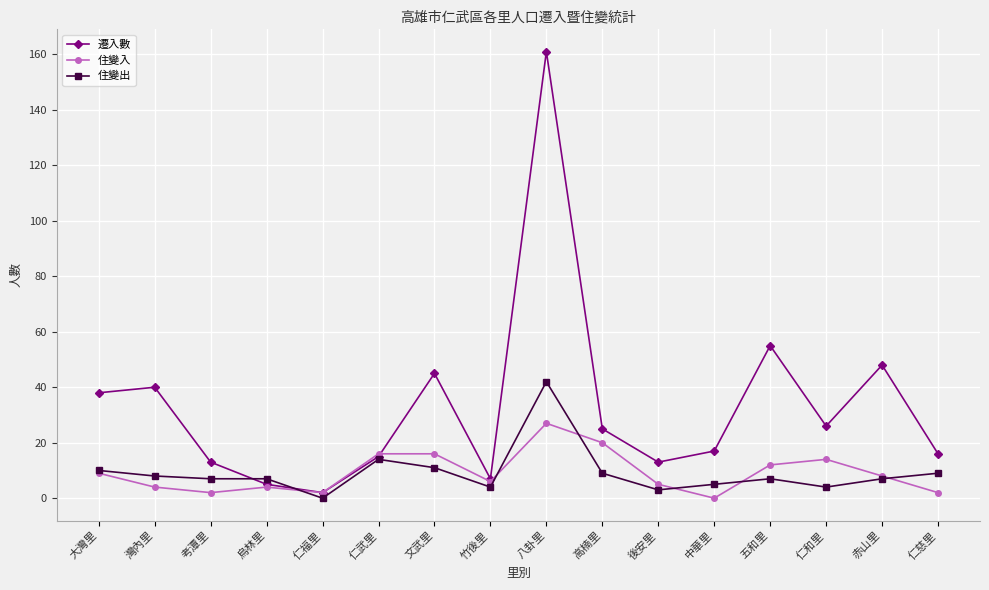

True or false: 遷入數 has a value of 16 at 仁慈里.

True